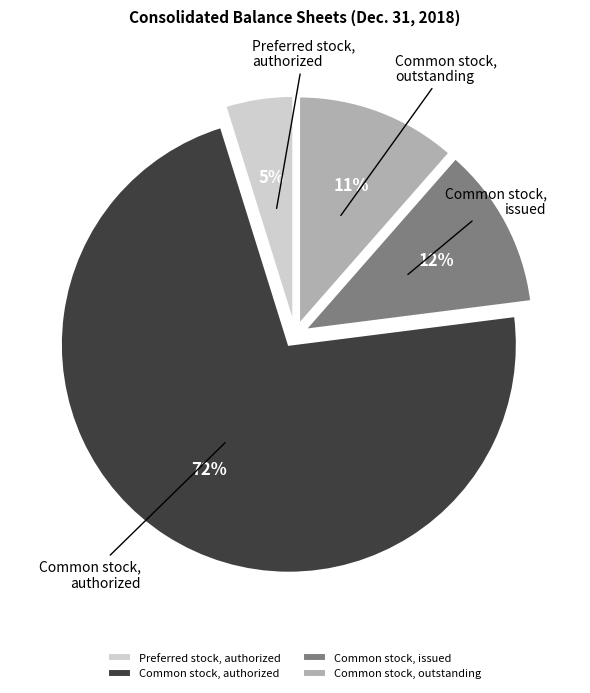

Which has a higher value, Common stock, issued or Preferred stock, authorized?

Common stock, issued